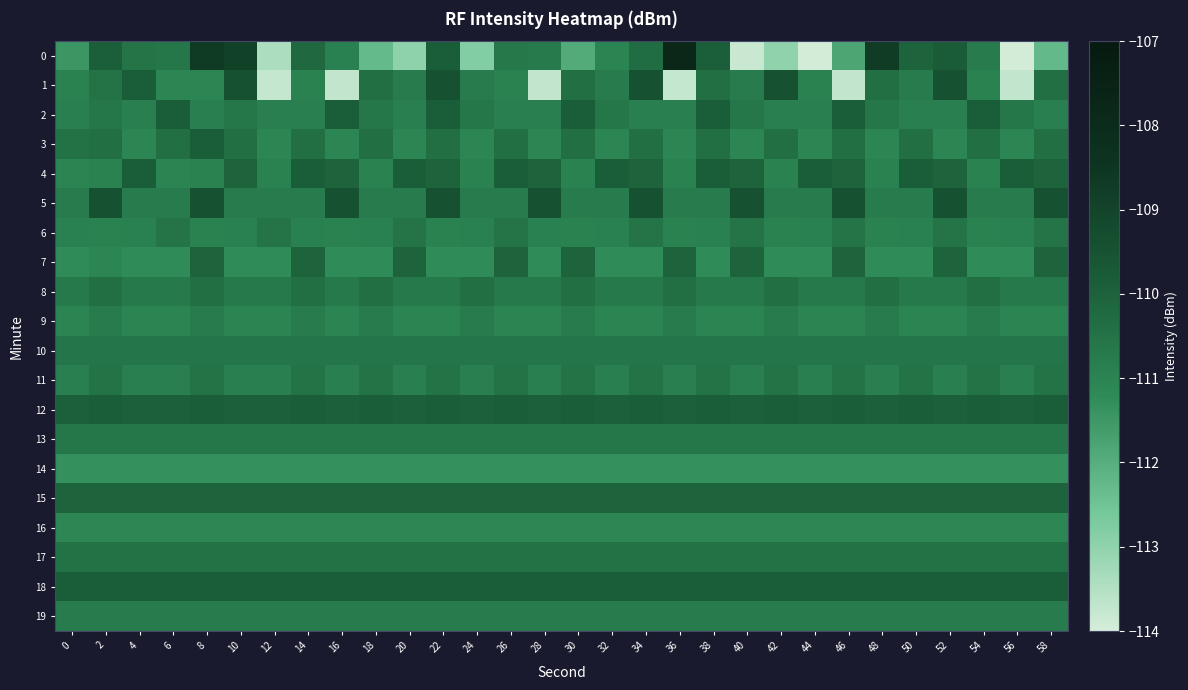

Reading left to right, list all the values displayed in this chart.

0: 0=-111.5	2=-109.9	4=-110.5	6=-110.6	8=-108.7	10=-108.9	12=-113.4	14=-110.2	16=-110.9	18=-112.3	20=-113.0	22=-109.9	24=-112.8	26=-110.7	28=-110.7	30=-111.9	32=-111.0	34=-110.3	36=-107.8	38=-109.9	40=-113.8	42=-113.0	44=-114.0	46=-111.8	48=-108.7	50=-110.0	52=-109.8	54=-110.7	56=-114.0	58=-112.3
1: 0=-110.9	2=-110.5	4=-109.9	6=-111.0	8=-111.0	10=-109.5	12=-113.8	14=-111.0	16=-113.7	18=-110.4	20=-110.7	22=-109.5	24=-110.7	26=-111.0	28=-113.7	30=-110.4	32=-110.7	34=-109.5	36=-113.8	38=-110.4	40=-110.7	42=-109.5	44=-111.0	46=-113.7	48=-110.4	50=-110.7	52=-109.5	54=-111.0	56=-113.7	58=-110.4
2: 0=-110.9	2=-110.6	4=-110.9	6=-109.9	8=-110.9	10=-110.6	12=-110.9	14=-110.9	16=-109.9	18=-110.6	20=-110.9	22=-109.9	24=-110.6	26=-110.9	28=-110.9	30=-109.9	32=-110.6	34=-110.9	36=-110.9	38=-109.9	40=-110.6	42=-110.9	44=-110.9	46=-109.9	48=-110.6	50=-110.9	52=-110.9	54=-109.9	56=-110.6	58=-110.9
3: 0=-110.5	2=-110.4	4=-111.0	6=-110.4	8=-109.9	10=-110.4	12=-111.0	14=-110.4	16=-111.0	18=-110.4	20=-111.0	22=-110.4	24=-111.0	26=-110.4	28=-111.0	30=-110.4	32=-111.0	34=-110.4	36=-111.0	38=-110.4	40=-111.0	42=-110.4	44=-111.0	46=-110.4	48=-111.0	50=-110.4	52=-111.0	54=-110.4	56=-111.0	58=-110.4
4: 0=-111.0	2=-111.0	4=-109.9	6=-111.0	8=-111.0	10=-110.0	12=-111.0	14=-109.9	16=-110.0	18=-111.0	20=-109.9	22=-110.0	24=-111.0	26=-109.9	28=-110.0	30=-111.0	32=-109.9	34=-110.0	36=-111.0	38=-109.9	40=-110.0	42=-111.0	44=-109.9	46=-110.0	48=-111.0	50=-109.9	52=-110.0	54=-111.0	56=-109.9	58=-110.0
5: 0=-110.7	2=-109.5	4=-110.7	6=-110.7	8=-109.5	10=-110.7	12=-110.7	14=-110.7	16=-109.5	18=-110.7	20=-110.7	22=-109.5	24=-110.7	26=-110.7	28=-109.5	30=-110.7	32=-110.7	34=-109.5	36=-110.7	38=-110.7	40=-109.5	42=-110.7	44=-110.7	46=-109.5	48=-110.7	50=-110.7	52=-109.5	54=-110.7	56=-110.7	58=-109.5
6: 0=-110.9	2=-111.0	4=-110.9	6=-110.5	8=-111.0	10=-110.9	12=-110.5	14=-110.9	16=-111.0	18=-110.9	20=-110.5	22=-111.0	24=-110.9	26=-110.5	28=-110.9	30=-111.0	32=-110.9	34=-110.5	36=-111.0	38=-110.9	40=-110.5	42=-111.0	44=-110.9	46=-110.5	48=-111.0	50=-110.9	52=-110.5	54=-111.0	56=-110.9	58=-110.5
7: 0=-111.2	2=-111.0	4=-111.2	6=-111.2	8=-110.0	10=-111.2	12=-111.2	14=-110.0	16=-111.2	18=-111.2	20=-110.0	22=-111.2	24=-111.2	26=-110.0	28=-111.2	30=-110.0	32=-111.2	34=-111.2	36=-110.0	38=-111.2	40=-110.0	42=-111.2	44=-111.2	46=-110.0	48=-111.2	50=-111.2	52=-110.0	54=-111.2	56=-111.2	58=-110.0
8: 0=-110.7	2=-110.4	4=-110.7	6=-110.7	8=-110.4	10=-110.7	12=-110.7	14=-110.4	16=-110.7	18=-110.4	20=-110.7	22=-110.7	24=-110.4	26=-110.7	28=-110.7	30=-110.4	32=-110.7	34=-110.7	36=-110.4	38=-110.7	40=-110.7	42=-110.4	44=-110.7	46=-110.7	48=-110.4	50=-110.7	52=-110.7	54=-110.4	56=-110.7	58=-110.7
9: 0=-111.0	2=-110.7	4=-111.0	6=-111.0	8=-110.7	10=-111.0	12=-111.0	14=-110.7	16=-111.0	18=-110.7	20=-111.0	22=-111.0	24=-110.7	26=-111.0	28=-111.0	30=-110.7	32=-111.0	34=-111.0	36=-110.7	38=-111.0	40=-111.0	42=-110.7	44=-111.0	46=-111.0	48=-110.7	50=-111.0	52=-111.0	54=-110.7	56=-111.0	58=-111.0
10: 0=-110.6	2=-110.6	4=-110.6	6=-110.6	8=-110.6	10=-110.6	12=-110.6	14=-110.6	16=-110.6	18=-110.6	20=-110.6	22=-110.6	24=-110.6	26=-110.6	28=-110.6	30=-110.6	32=-110.6	34=-110.6	36=-110.6	38=-110.6	40=-110.6	42=-110.6	44=-110.6	46=-110.6	48=-110.6	50=-110.6	52=-110.6	54=-110.6	56=-110.6	58=-110.6
11: 0=-110.9	2=-110.5	4=-110.9	6=-110.9	8=-110.5	10=-110.9	12=-110.9	14=-110.5	16=-110.9	18=-110.5	20=-110.9	22=-110.5	24=-110.9	26=-110.5	28=-110.9	30=-110.5	32=-110.9	34=-110.5	36=-110.9	38=-110.5	40=-110.9	42=-110.5	44=-110.9	46=-110.5	48=-110.9	50=-110.5	52=-110.9	54=-110.5	56=-110.9	58=-110.5
12: 0=-110.0	2=-109.9	4=-110.0	6=-110.0	8=-109.9	10=-110.0	12=-110.0	14=-109.9	16=-110.0	18=-109.9	20=-110.0	22=-109.9	24=-110.0	26=-109.9	28=-110.0	30=-109.9	32=-110.0	34=-109.9	36=-110.0	38=-109.9	40=-110.0	42=-109.9	44=-110.0	46=-109.9	48=-110.0	50=-109.9	52=-110.0	54=-109.9	56=-110.0	58=-109.9
13: 0=-110.6	2=-110.6	4=-110.6	6=-110.6	8=-110.6	10=-110.6	12=-110.6	14=-110.6	16=-110.6	18=-110.6	20=-110.6	22=-110.6	24=-110.6	26=-110.6	28=-110.6	30=-110.6	32=-110.6	34=-110.6	36=-110.6	38=-110.6	40=-110.6	42=-110.6	44=-110.6	46=-110.6	48=-110.6	50=-110.6	52=-110.6	54=-110.6	56=-110.6	58=-110.6
14: 0=-111.3	2=-111.3	4=-111.3	6=-111.3	8=-111.3	10=-111.3	12=-111.3	14=-111.3	16=-111.3	18=-111.3	20=-111.3	22=-111.3	24=-111.3	26=-111.3	28=-111.3	30=-111.3	32=-111.3	34=-111.3	36=-111.3	38=-111.3	40=-111.3	42=-111.3	44=-111.3	46=-111.3	48=-111.3	50=-111.3	52=-111.3	54=-111.3	56=-111.3	58=-111.3
15: 0=-110.0	2=-110.0	4=-110.0	6=-110.0	8=-110.0	10=-110.0	12=-110.0	14=-110.0	16=-110.0	18=-110.0	20=-110.0	22=-110.0	24=-110.0	26=-110.0	28=-110.0	30=-110.0	32=-110.0	34=-110.0	36=-110.0	38=-110.0	40=-110.0	42=-110.0	44=-110.0	46=-110.0	48=-110.0	50=-110.0	52=-110.0	54=-110.0	56=-110.0	58=-110.0
16: 0=-111.1	2=-111.1	4=-111.1	6=-111.1	8=-111.1	10=-111.1	12=-111.1	14=-111.1	16=-111.1	18=-111.1	20=-111.1	22=-111.1	24=-111.1	26=-111.1	28=-111.1	30=-111.1	32=-111.1	34=-111.1	36=-111.1	38=-111.1	40=-111.1	42=-111.1	44=-111.1	46=-111.1	48=-111.1	50=-111.1	52=-111.1	54=-111.1	56=-111.1	58=-111.1
17: 0=-110.5	2=-110.5	4=-110.5	6=-110.5	8=-110.5	10=-110.5	12=-110.5	14=-110.5	16=-110.5	18=-110.5	20=-110.5	22=-110.5	24=-110.5	26=-110.5	28=-110.5	30=-110.5	32=-110.5	34=-110.5	36=-110.5	38=-110.5	40=-110.5	42=-110.5	44=-110.5	46=-110.5	48=-110.5	50=-110.5	52=-110.5	54=-110.5	56=-110.5	58=-110.5
18: 0=-109.9	2=-109.9	4=-109.9	6=-109.9	8=-109.9	10=-109.9	12=-109.9	14=-109.9	16=-109.9	18=-109.9	20=-109.9	22=-109.9	24=-109.9	26=-109.9	28=-109.9	30=-109.9	32=-109.9	34=-109.9	36=-109.9	38=-109.9	40=-109.9	42=-109.9	44=-109.9	46=-109.9	48=-109.9	50=-109.9	52=-109.9	54=-109.9	56=-109.9	58=-109.9
19: 0=-110.7	2=-110.7	4=-110.7	6=-110.7	8=-110.7	10=-110.7	12=-110.7	14=-110.7	16=-110.7	18=-110.7	20=-110.7	22=-110.7	24=-110.7	26=-110.7	28=-110.7	30=-110.7	32=-110.7	34=-110.7	36=-110.7	38=-110.7	40=-110.7	42=-110.7	44=-110.7	46=-110.7	48=-110.7	50=-110.7	52=-110.7	54=-110.7	56=-110.7	58=-110.7